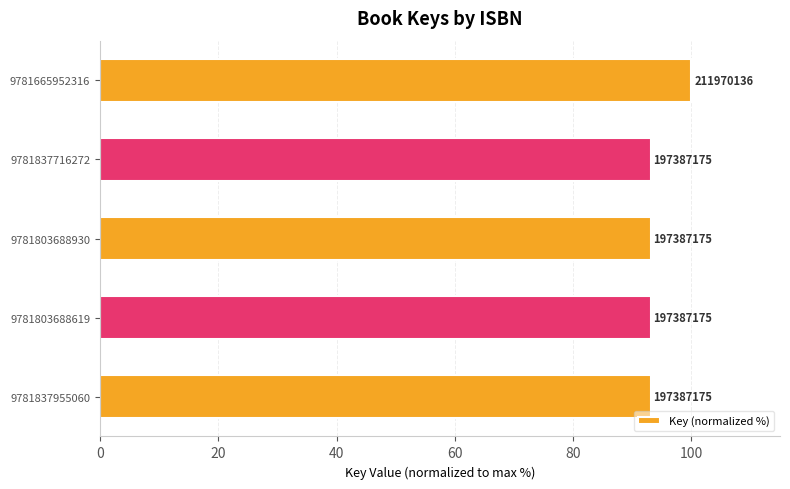

Does the chart contain any negative values?

No